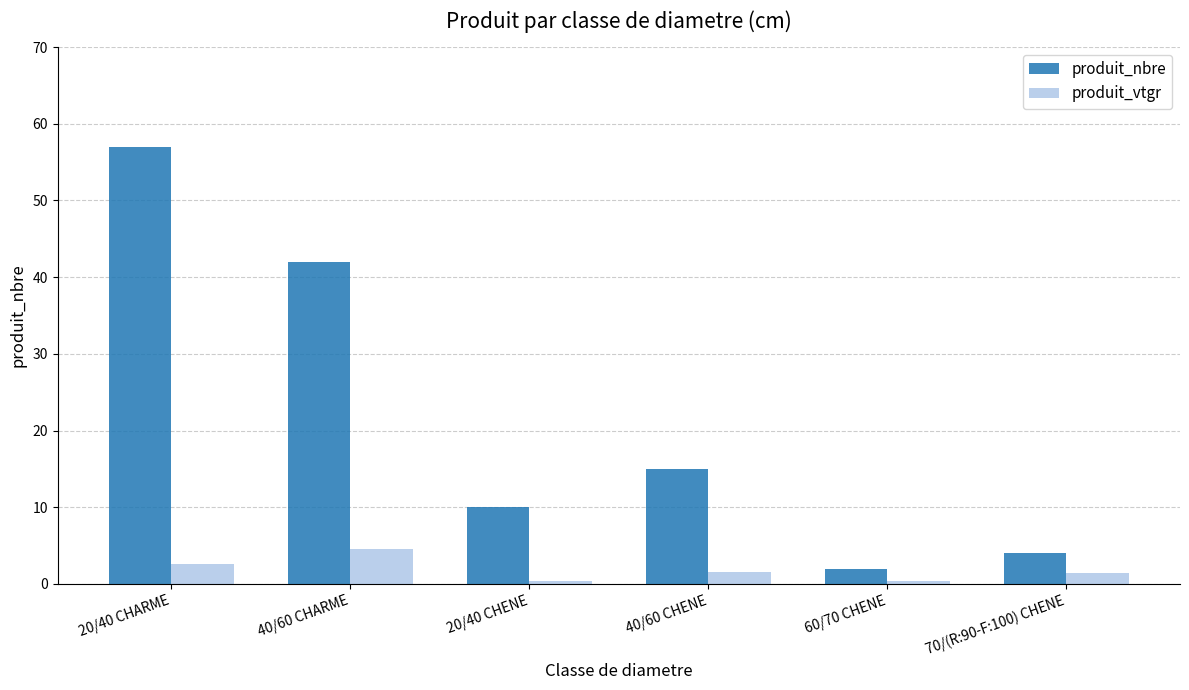

List the series in order of their overall mean, highest first.

produit_nbre, produit_vtgr